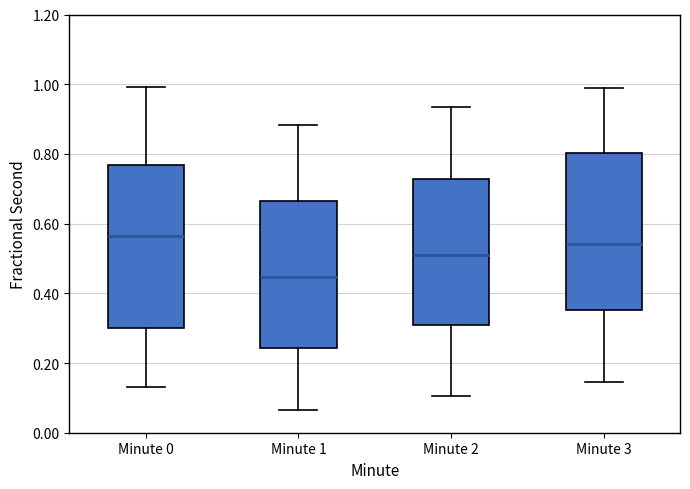

Which box's median line is the lowest?

Minute 1